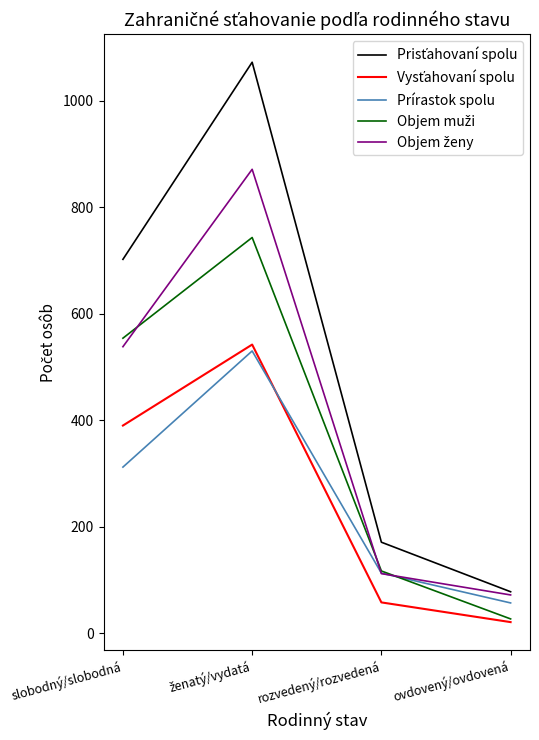

The Prírastok spolu series shows 167 at rozvedený/rozvedená. True or false?

False